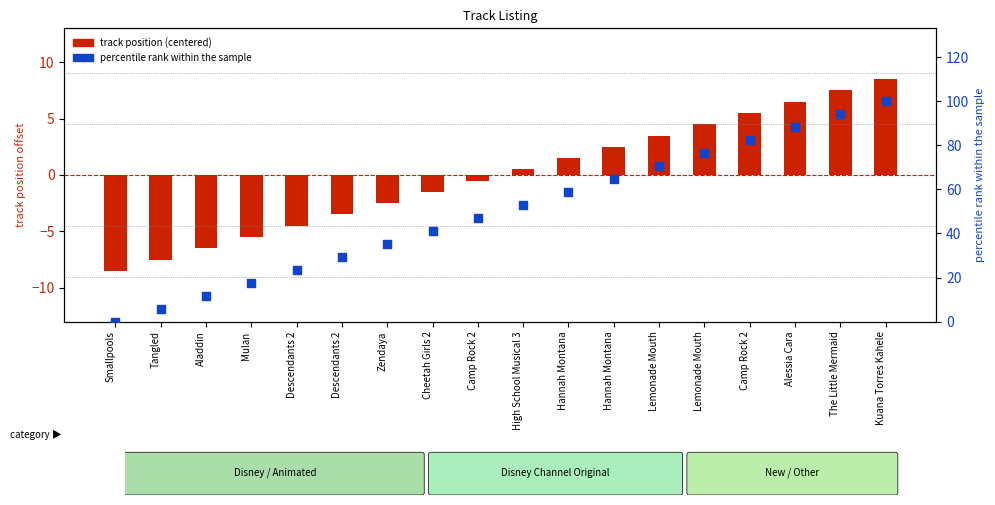

Which series contains the highest Y value?

percentile rank within the sample